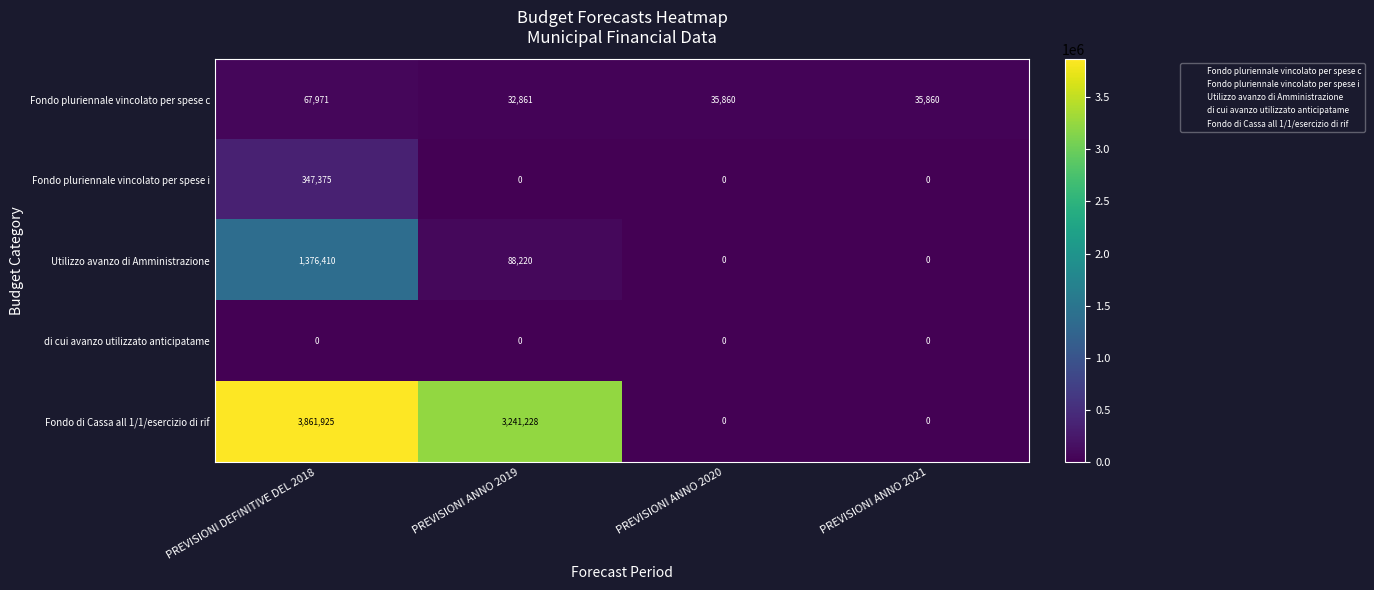

Count the number of data series in this chart.

5